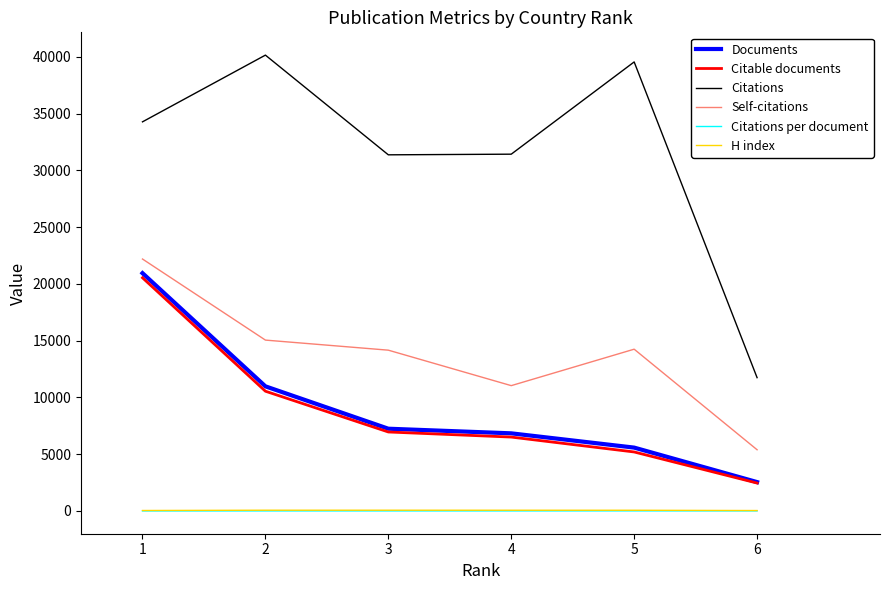

The value of Citable documents at 3 is 4777.6. True or false?

False